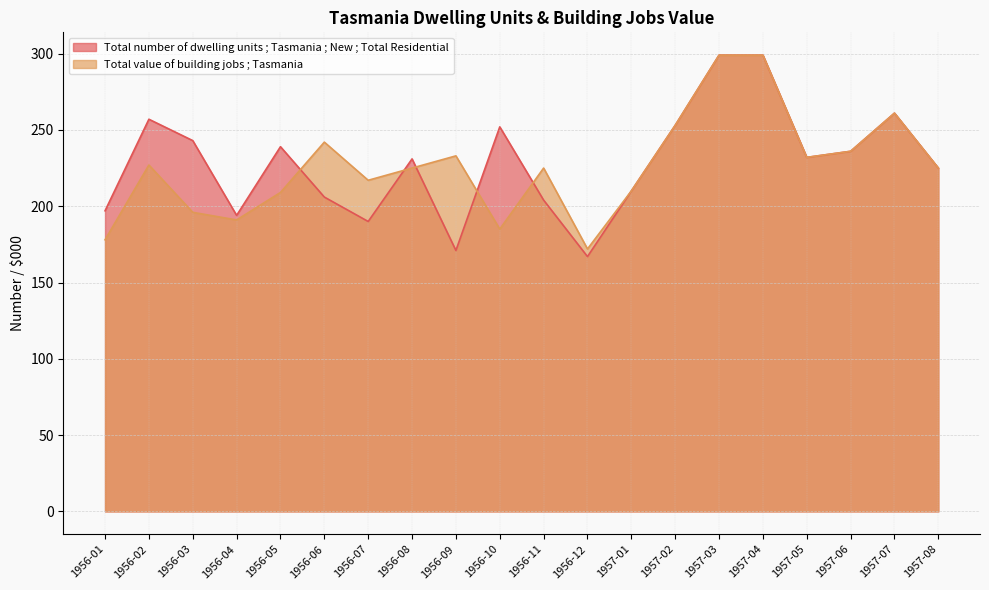

What is the sum of the Total value of building jobs ; Tasmania values at 1957-01 and 1956-04?

401